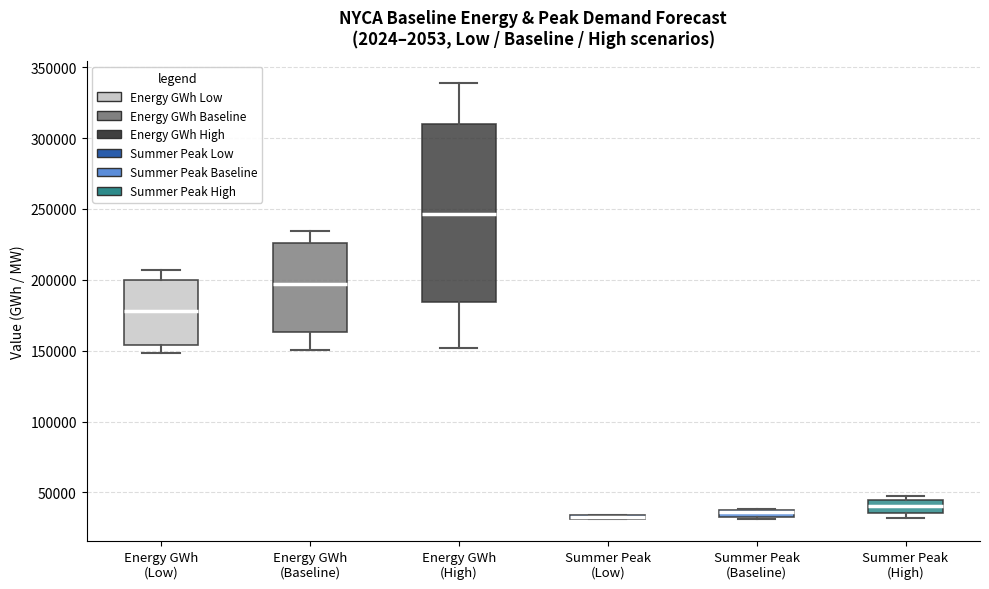

Where does the median line of the box for Energy GWh (High) sit on the y-axis? The values are not printed on the chart, so give them approximately, as read against the axis.

245000